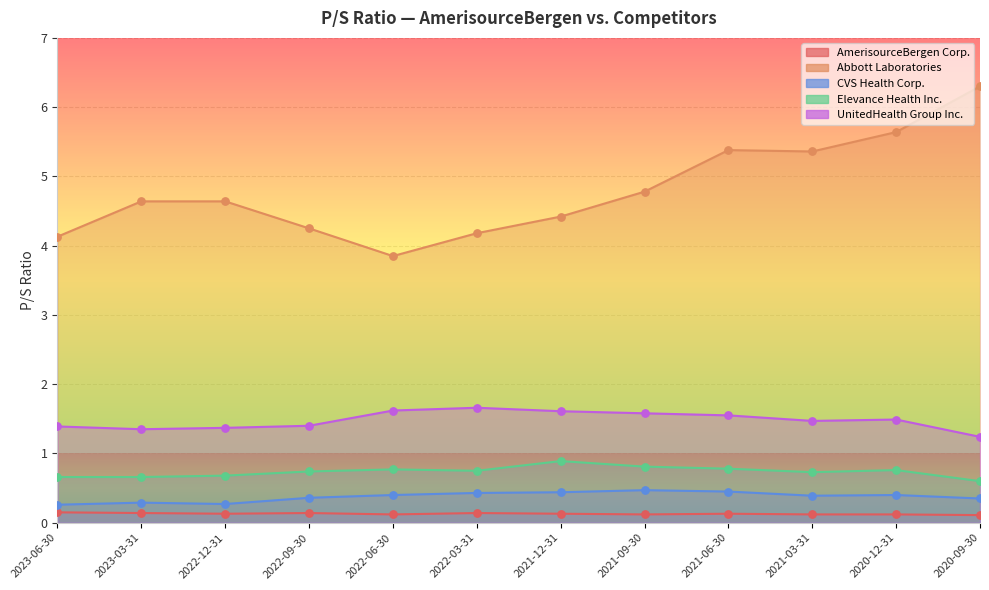

At how many categories does at least one series exceed 4?

11